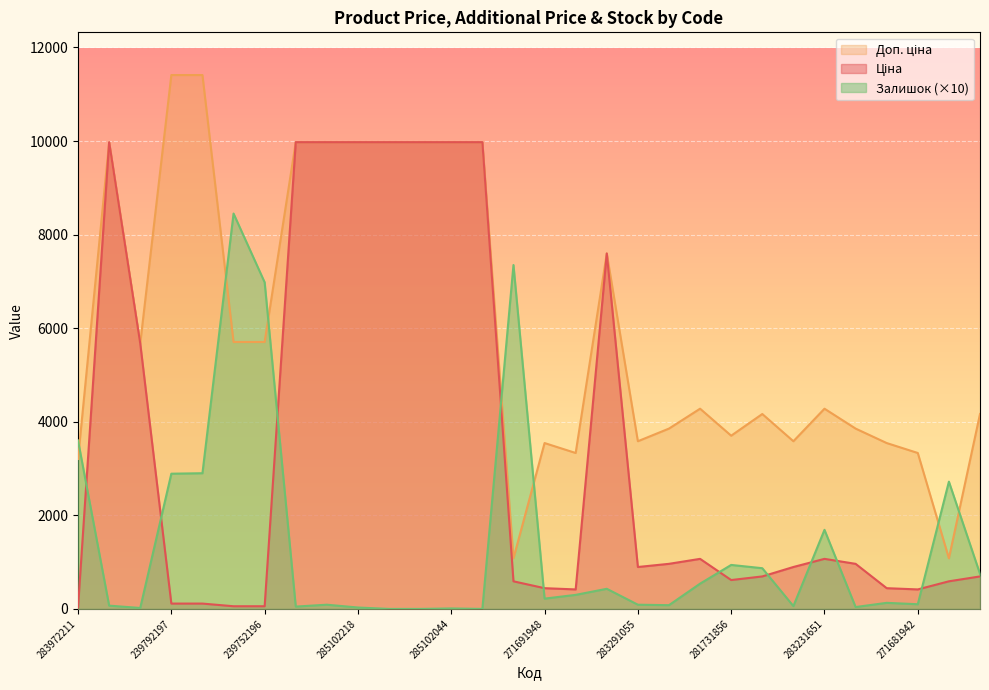

In Доп. ціна, how many points are lower than both neighbors (excluding endpoints)?

7